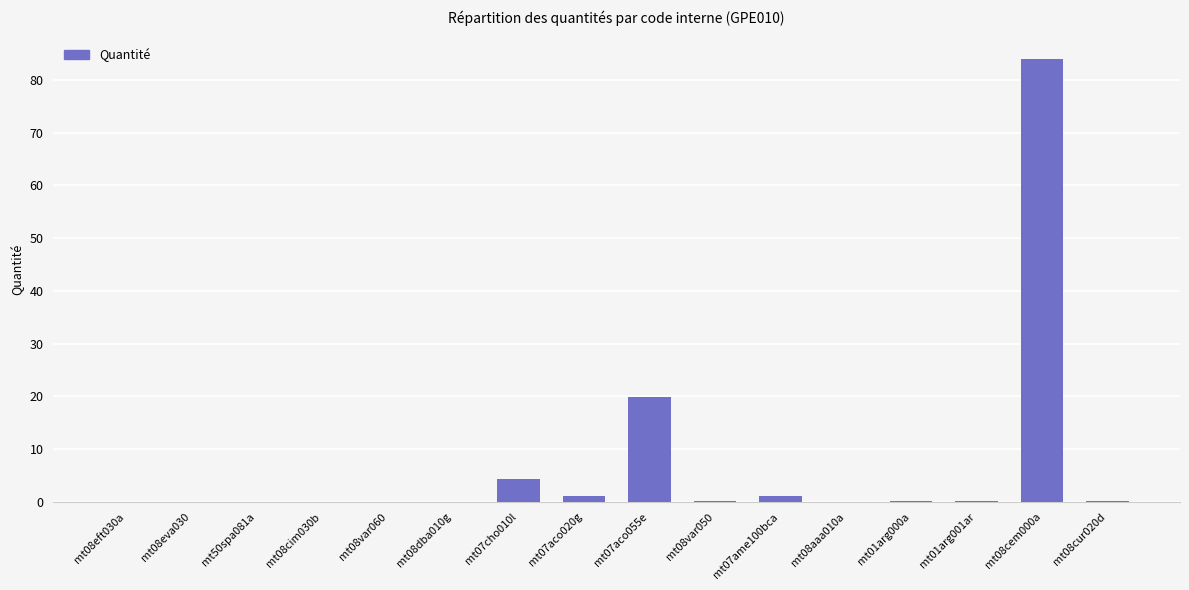

What is the greatest value displayed?

84.0